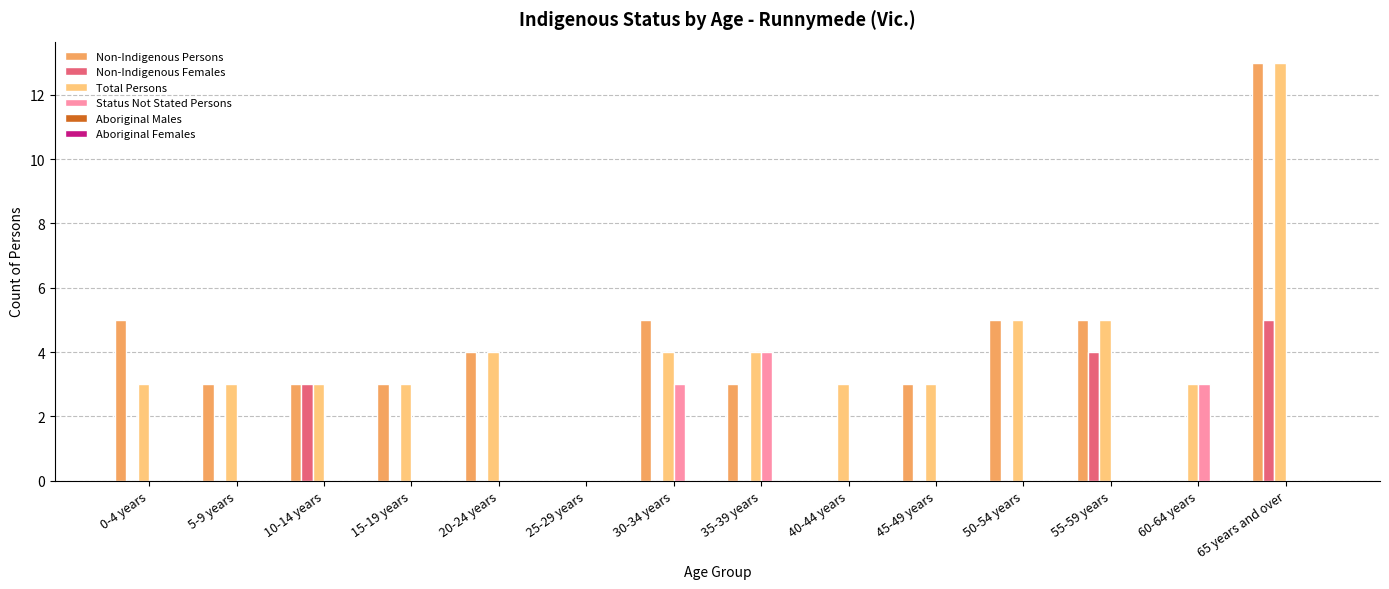

What is the total value across all series at 65 years and over?

31